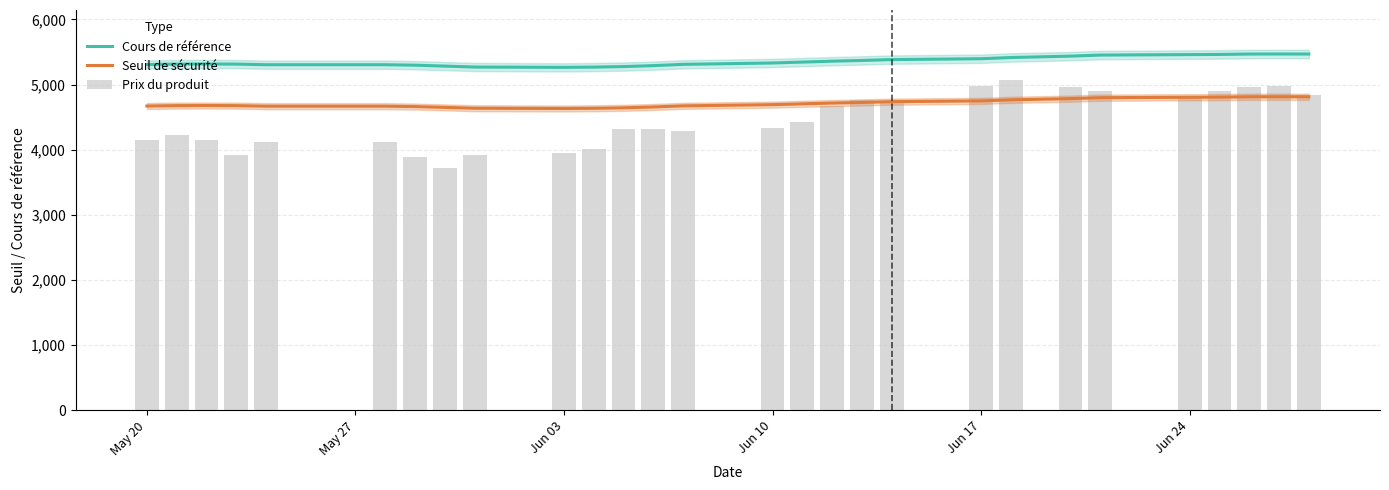

Which series has the largest range (max minus min)?

Prix du produit